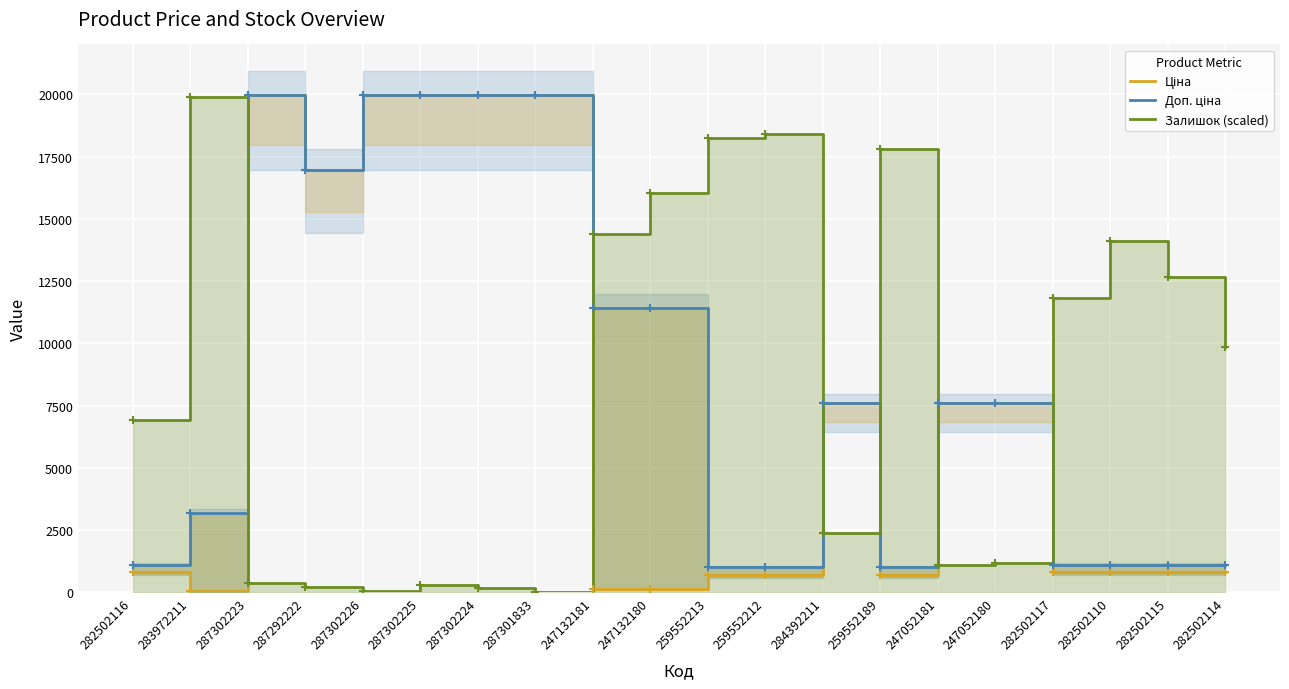

Read the Доп. ціна value at 247052181.

7596.5